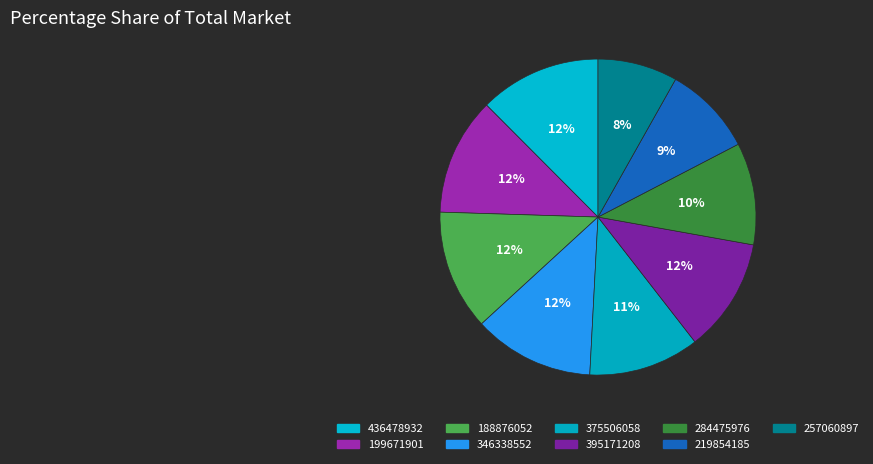

Does any single category account for the majority?

No